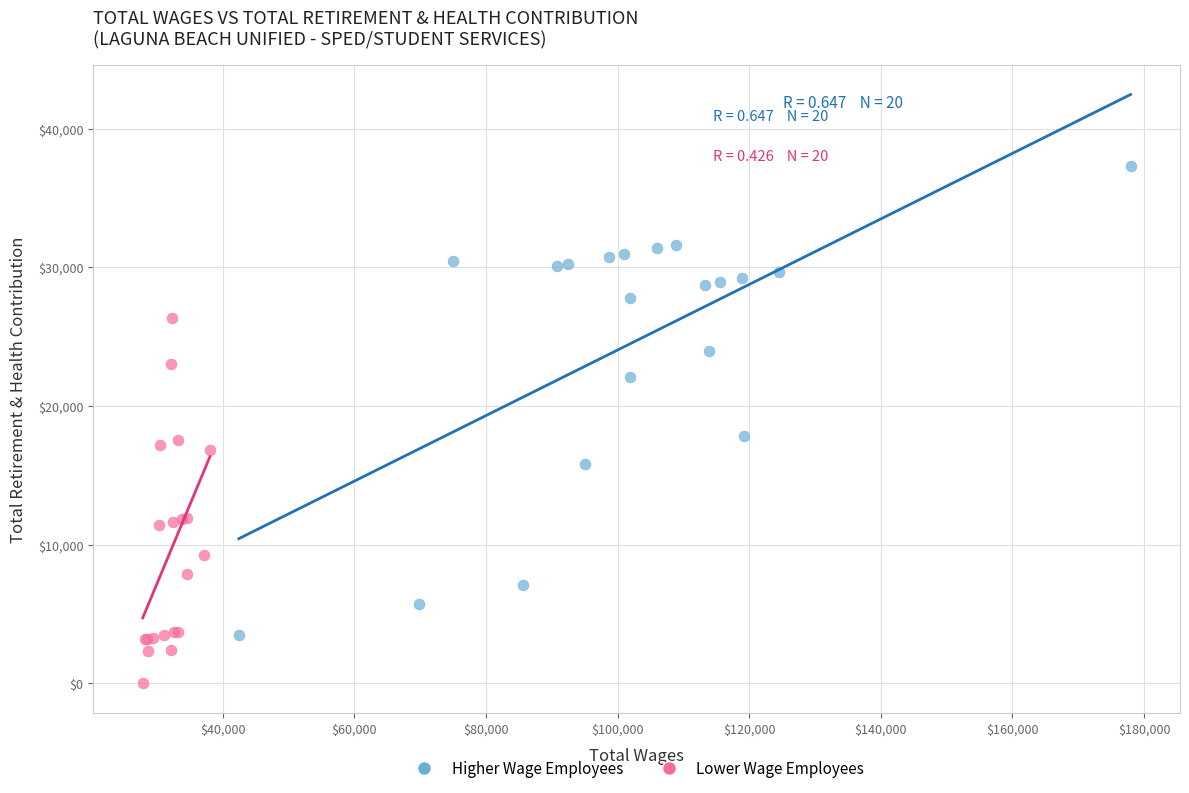

Which series has the largest Y range (max minus min)?

Higher Wage Employees